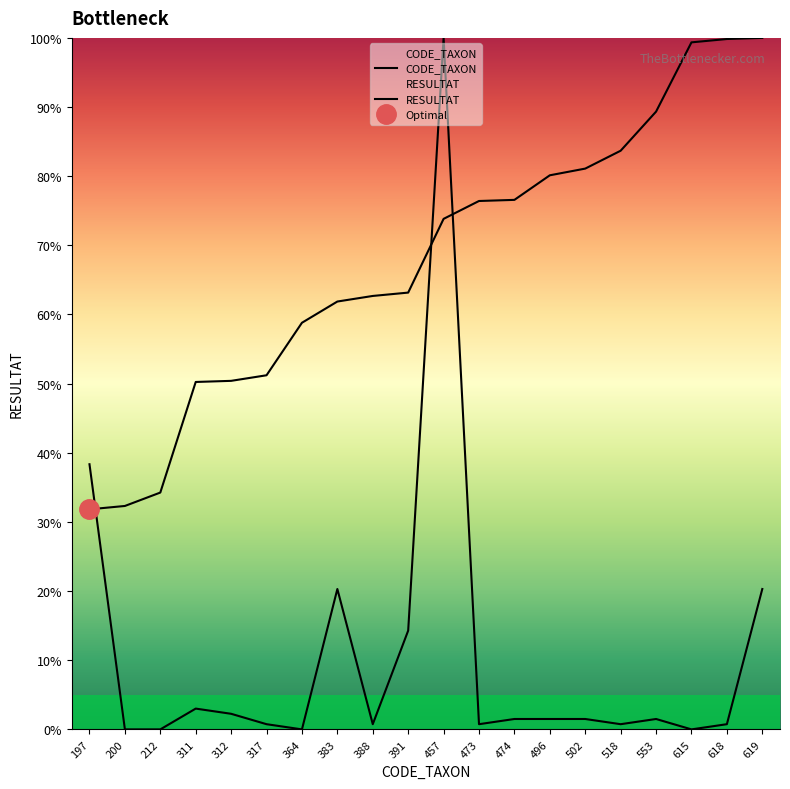

What is the approximate value of CODE_TAXON at 364?

58.8